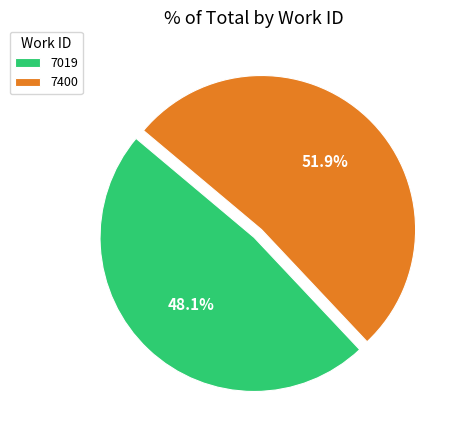

Approximately how many times larger is the value at 7400 compared to 7019?

1.1